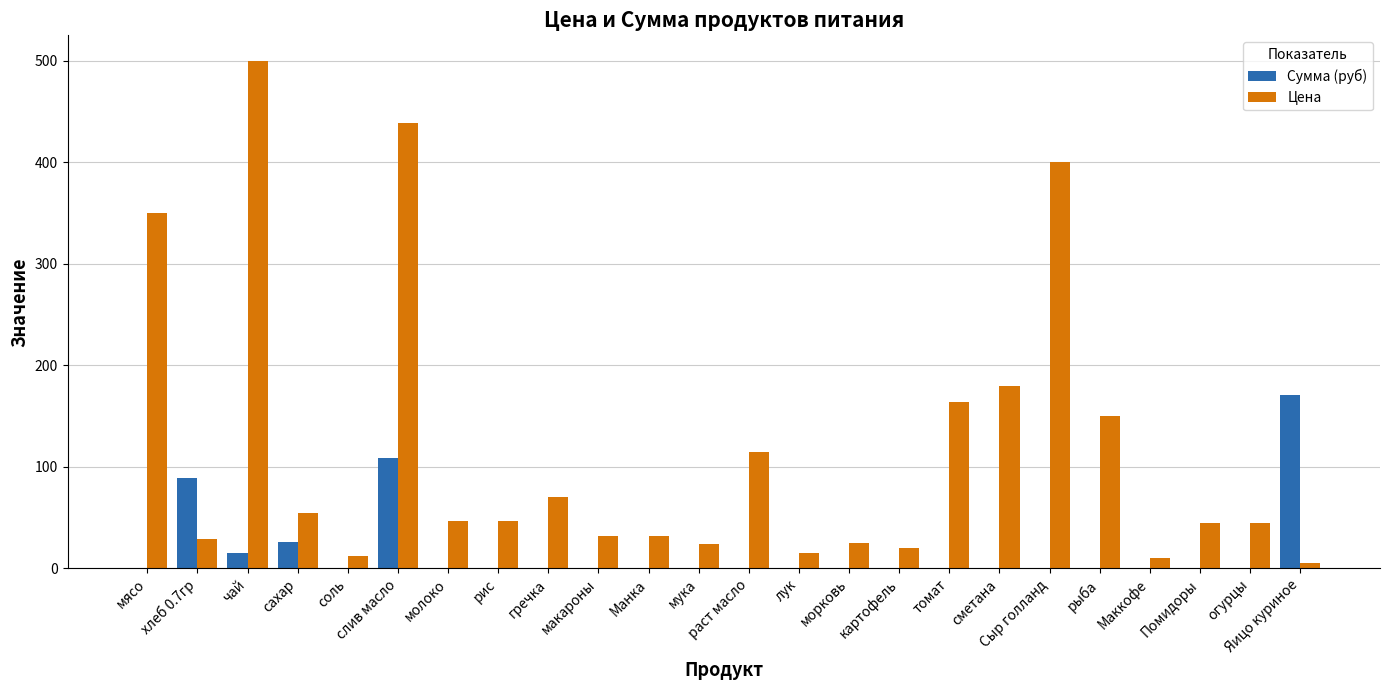

Which series changed the most between лук and Помидоры?

Цена